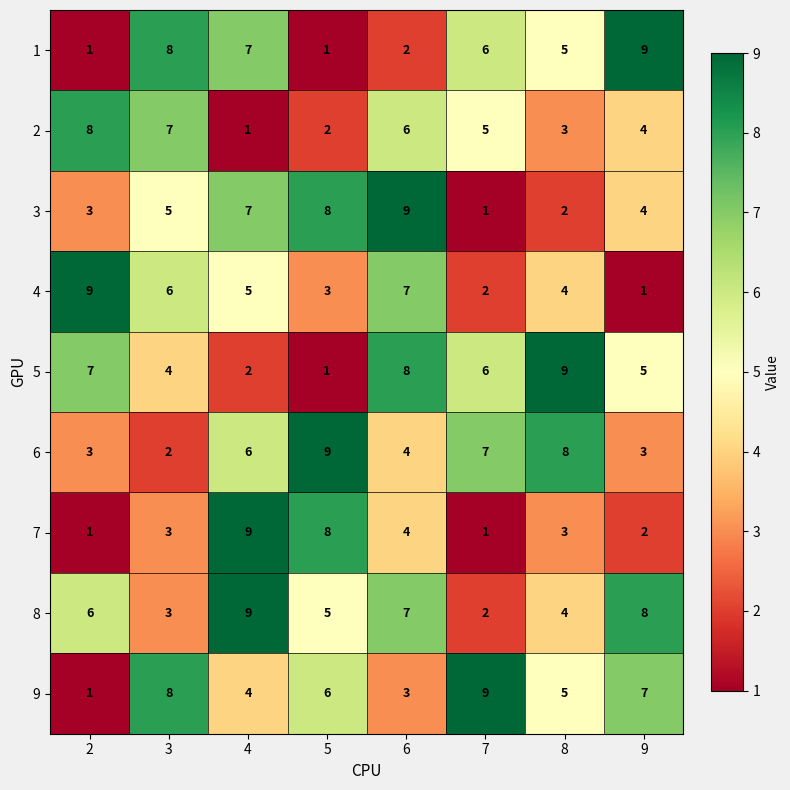

What is the difference between the maximum and minimum values in the 5 series?

8